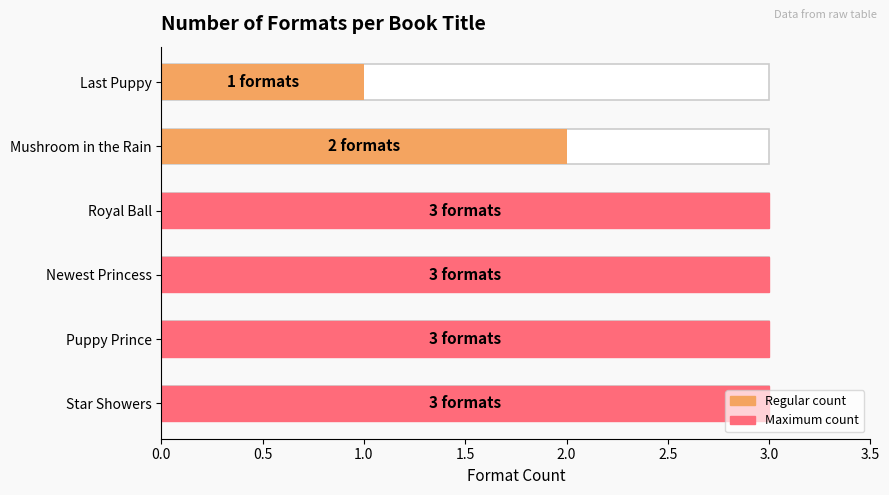

What is the sum of the values at Puppy Prince and Royal Ball?

6